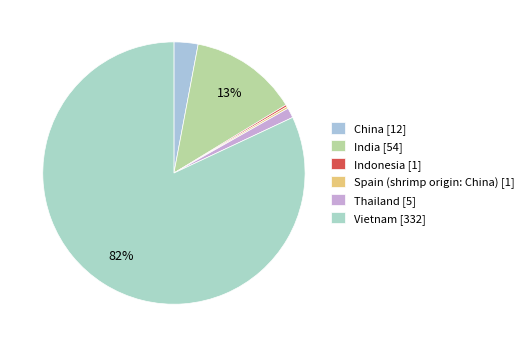

Which slice is the largest?

Vietnam